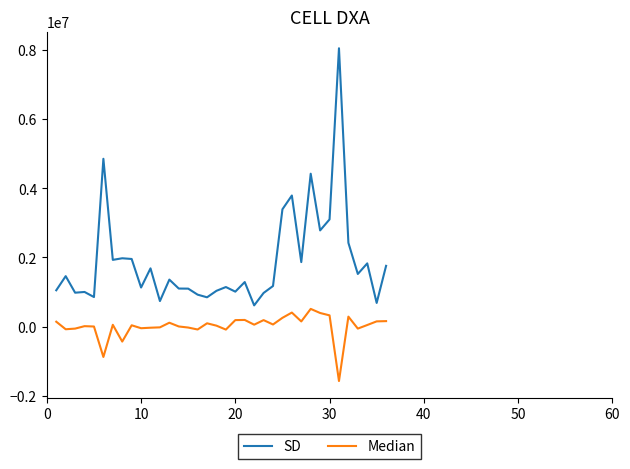

What is the difference between the maximum and minimum values in the SD series?

7439549